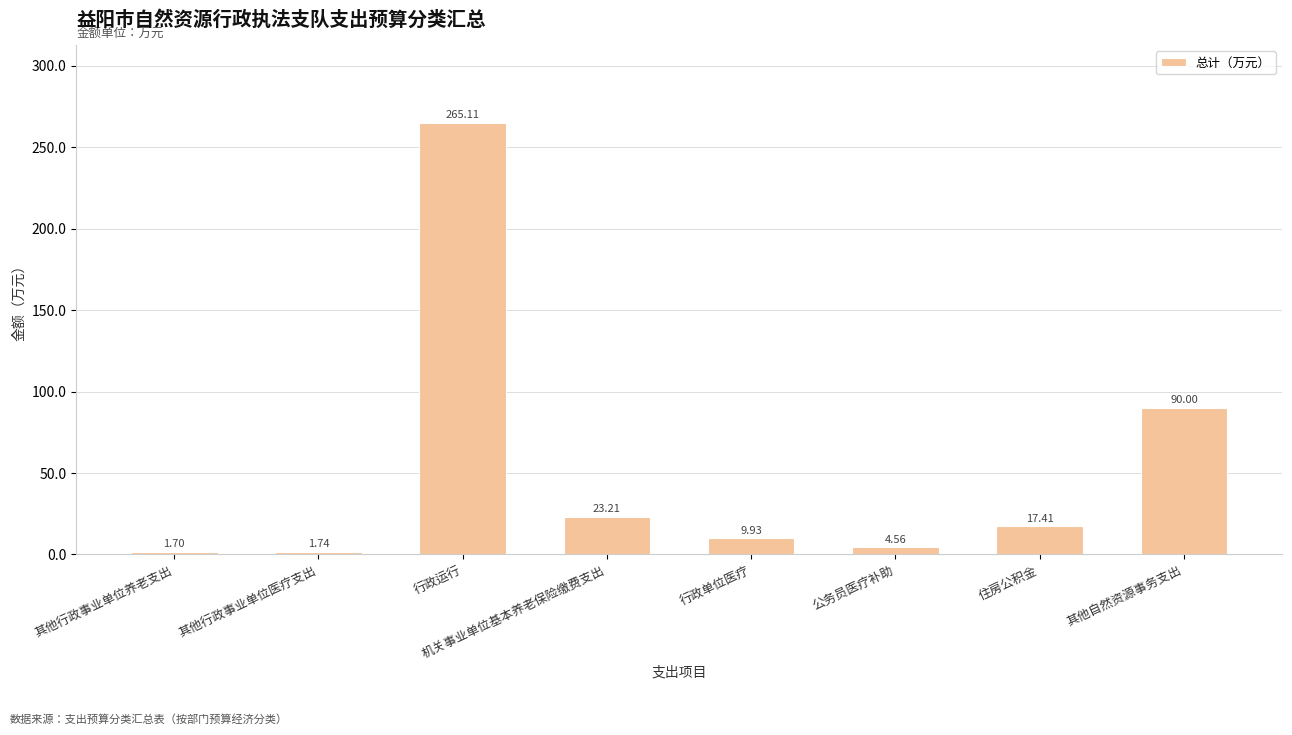

What is the difference between the second highest and minimum values?

88.3